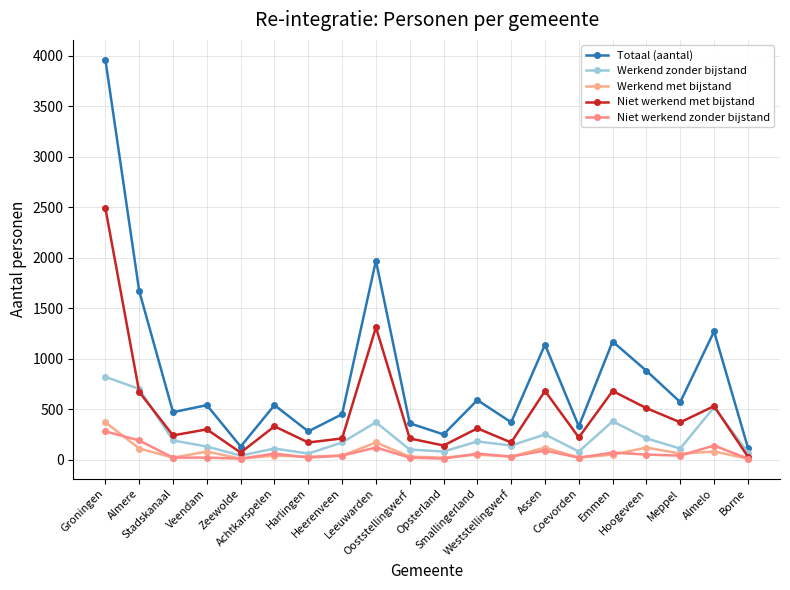

Is it true that Werkend met bijstand equals 10 at Zeewolde?

True